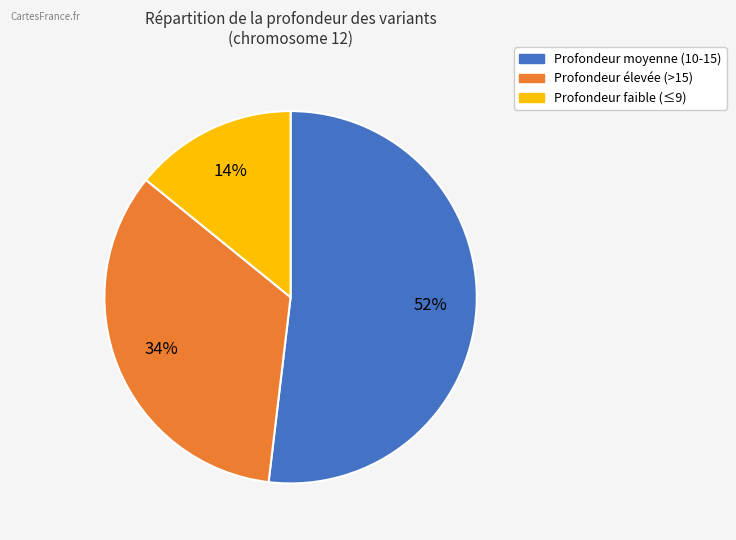

To the nearest percent, what is the difference between the largest and smallest slice percentages?

38%